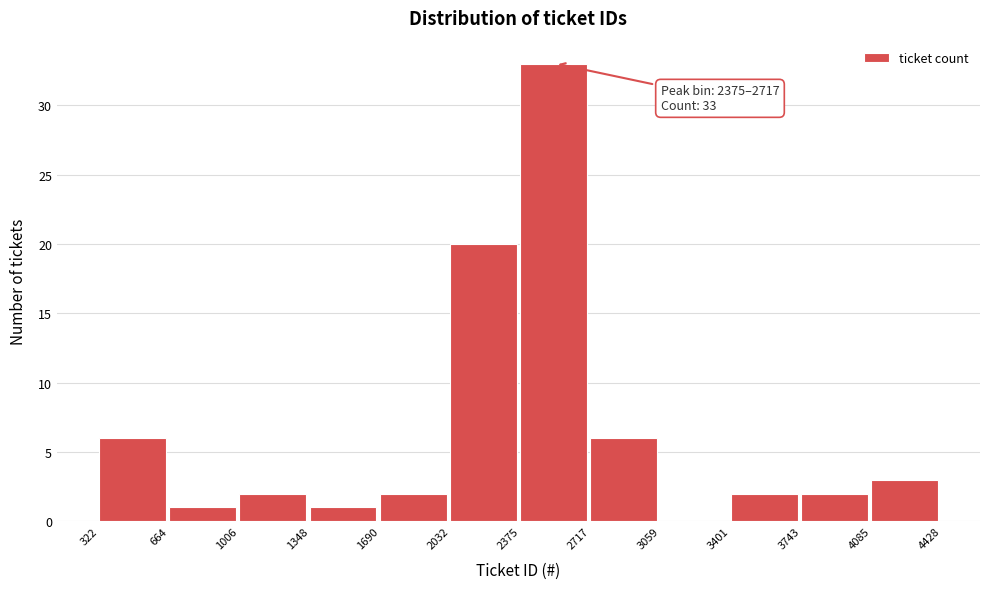

Which range on the x-axis has the tallest bar?

2375 to 2717